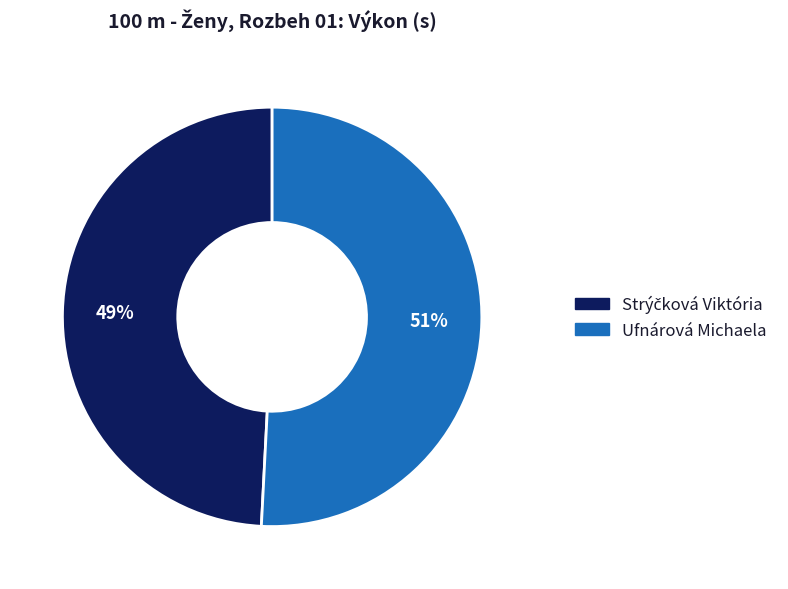

To the nearest percent, what is the difference between the largest and smallest slice percentages?

2%